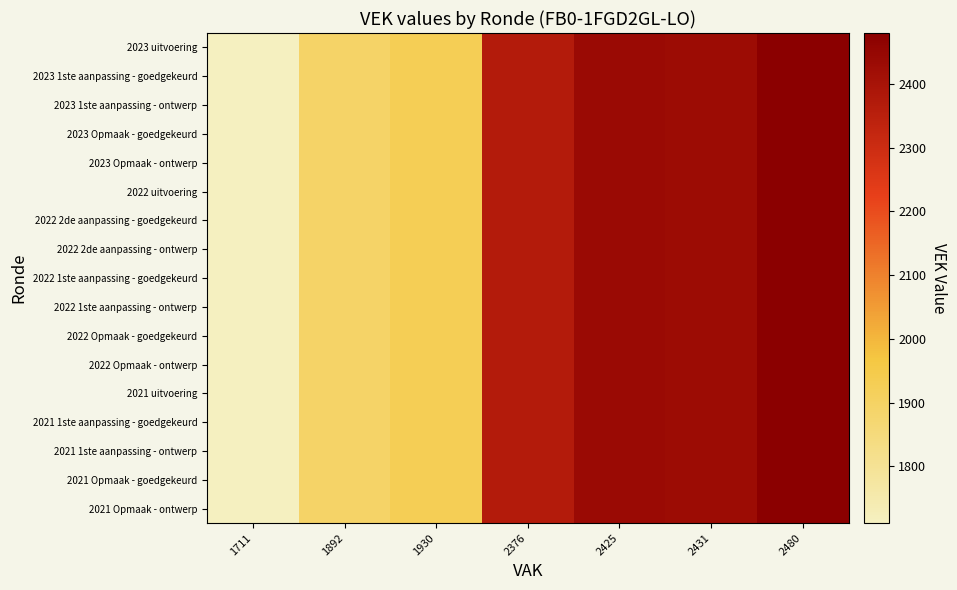

What is the minimum value shown in the chart?

1711